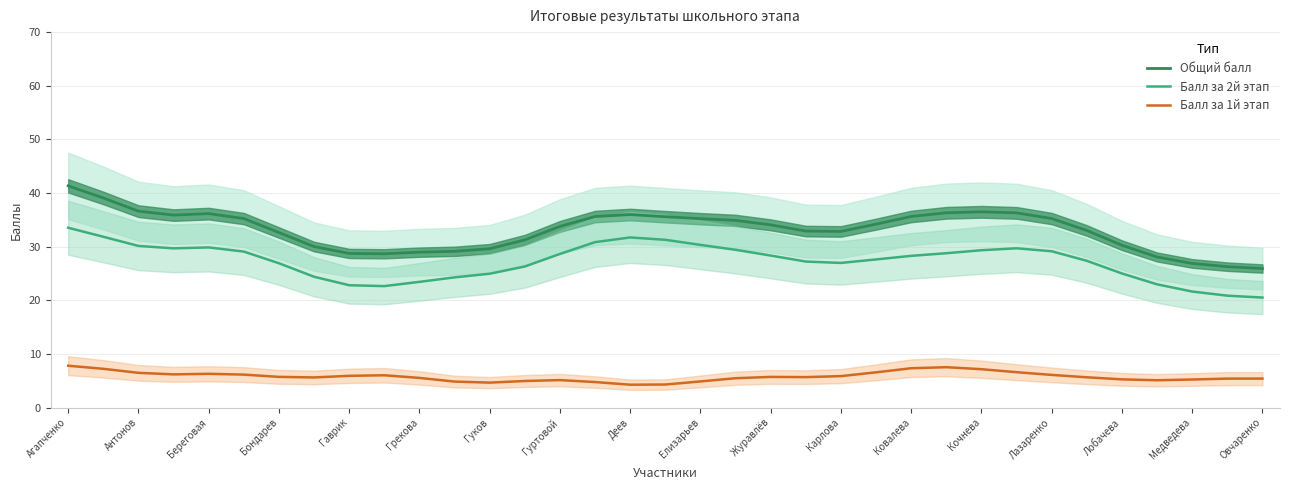

How many data points in Балл за 1й этап are less than 5?

7